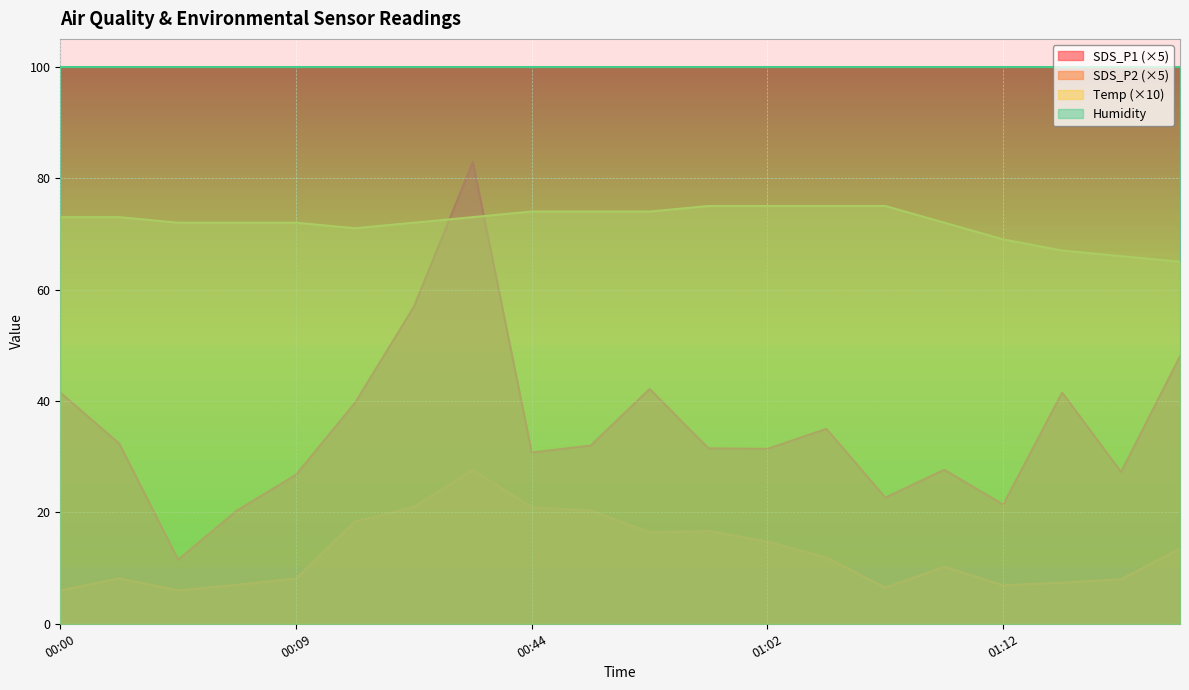

How many lines are shown in the chart?

4